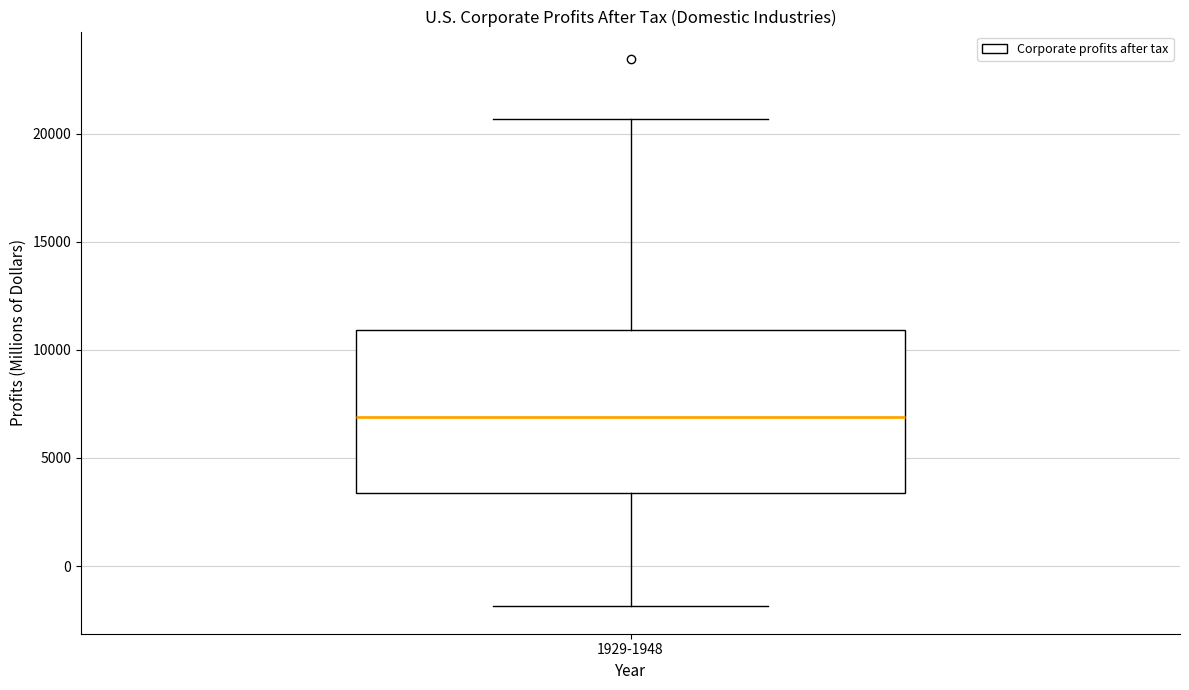

Where does the lower whisker of the box for 1929-1948 end on the y-axis? The values are not printed on the chart, so give them approximately, as read against the axis.

-2000